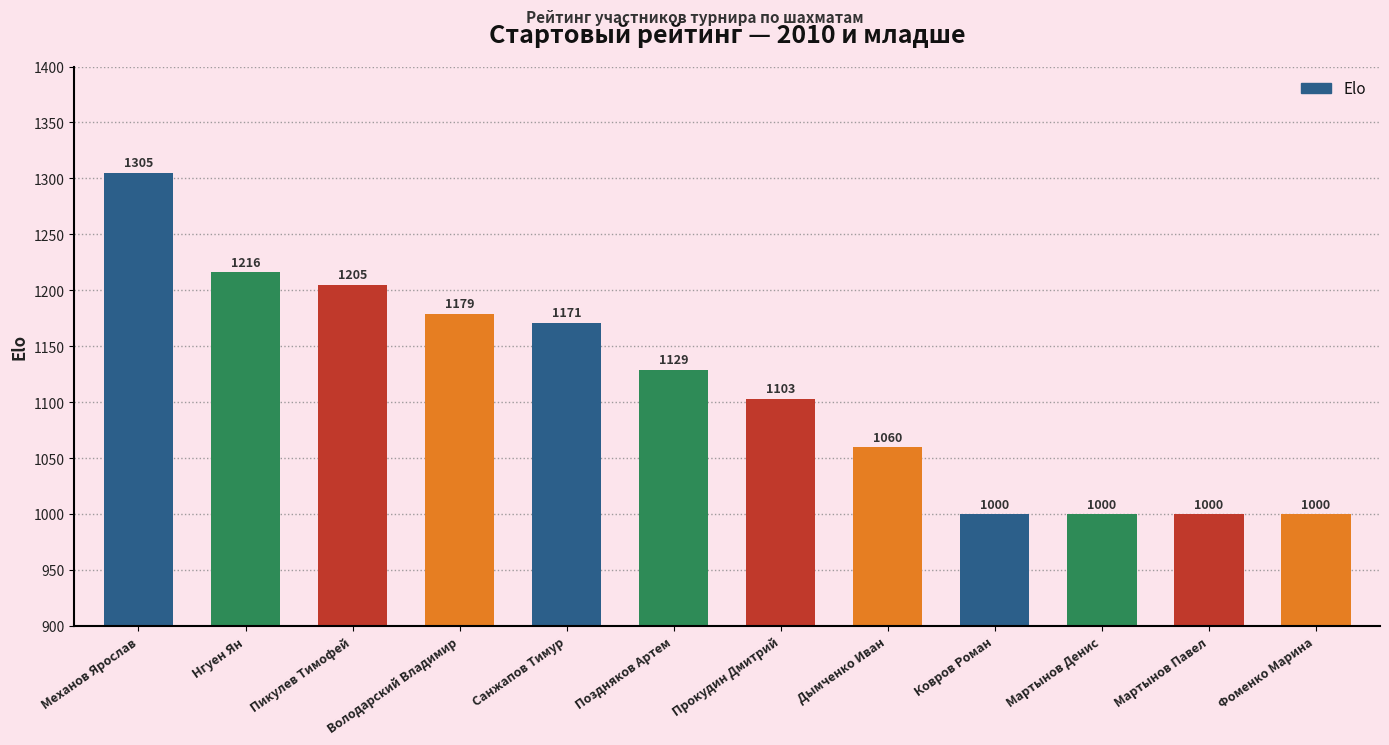

What is the approximate value at Мартынов Павел, to the nearest 50?

1000